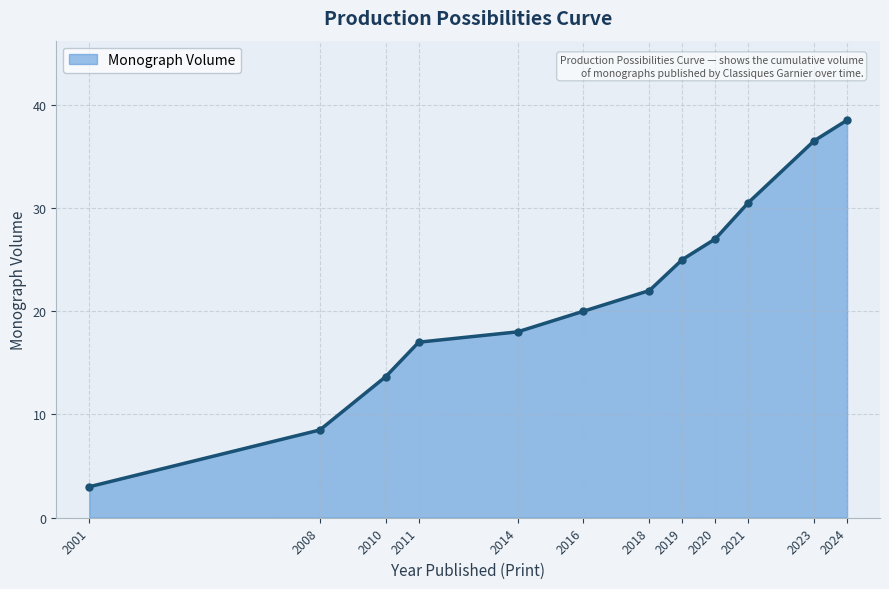

What is the difference between the values at 2019 and 2023?

11.5